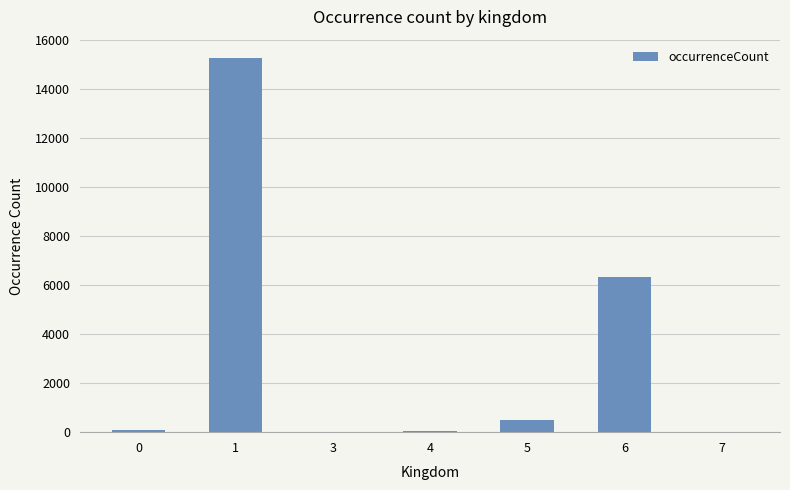

What is the sum of all values?

22275